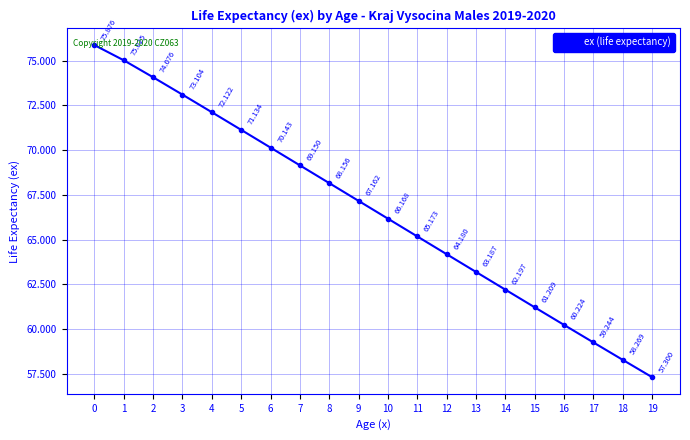

What is the average value?

66.7